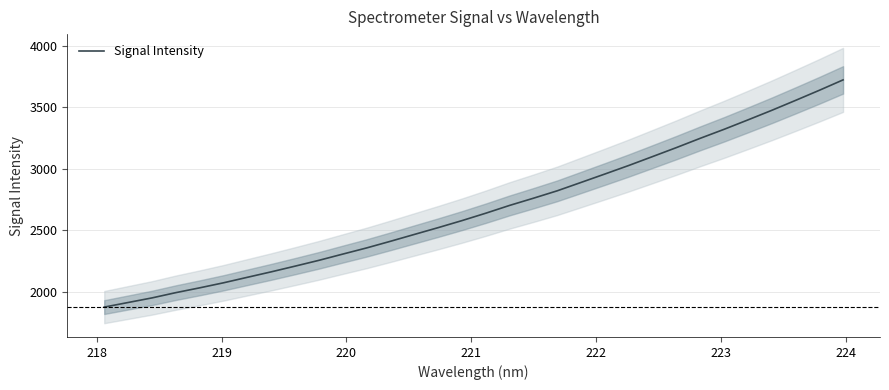

What is the lowest value of the Signal Intensity series?

1873.1